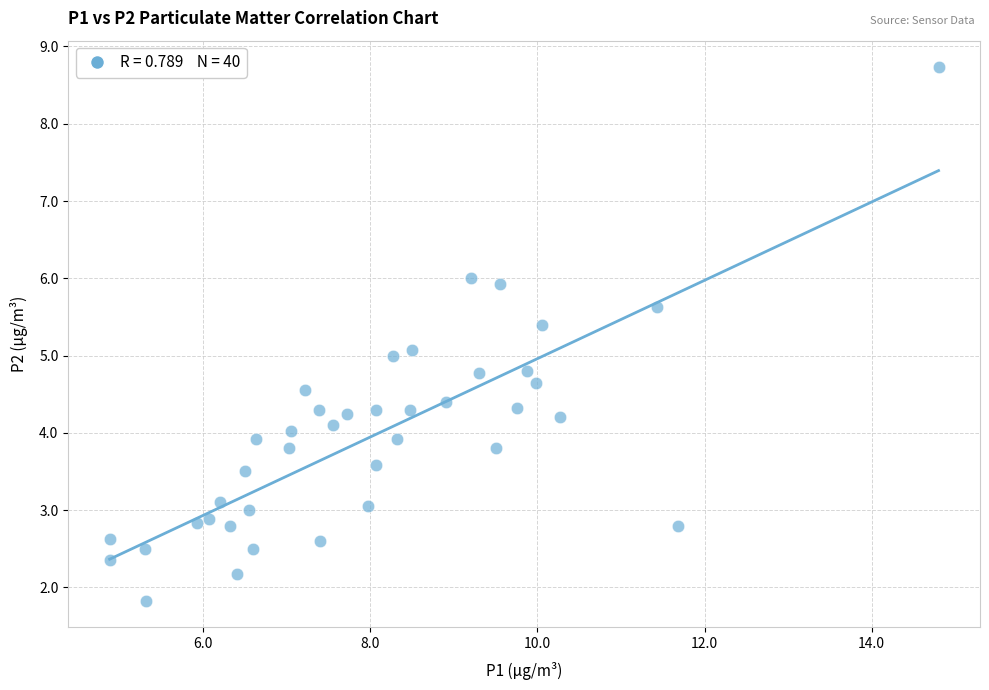

What is the range of Y values (max minus min)?

6.9